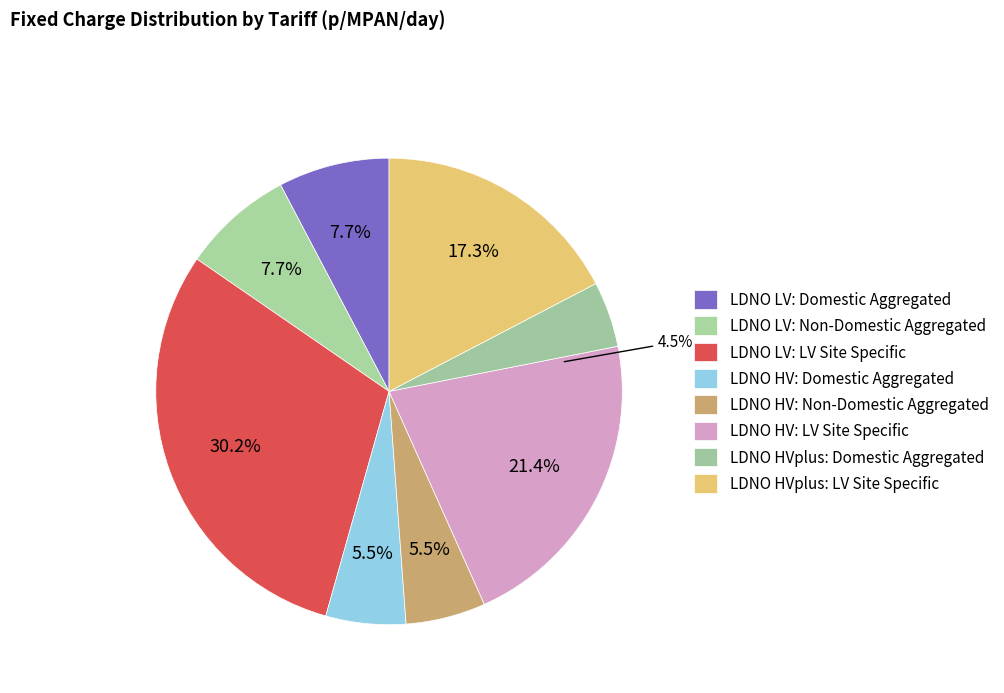

Does LDNO HVplus: Domestic Aggregated represent more than half of the total?

No